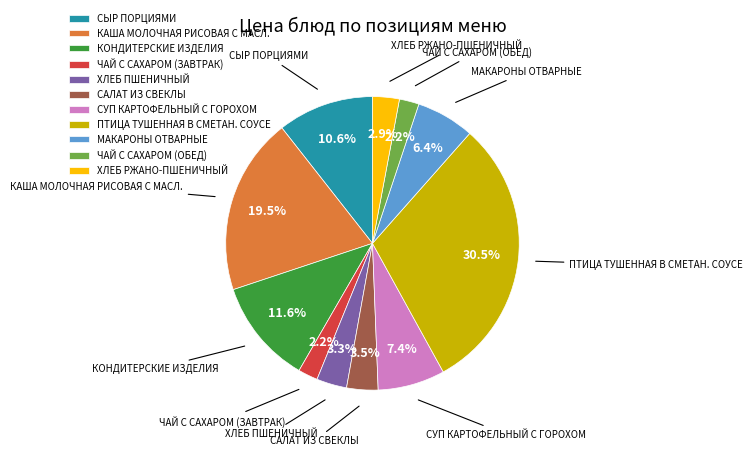

Is there any slice that represents more than half of the pie?

No